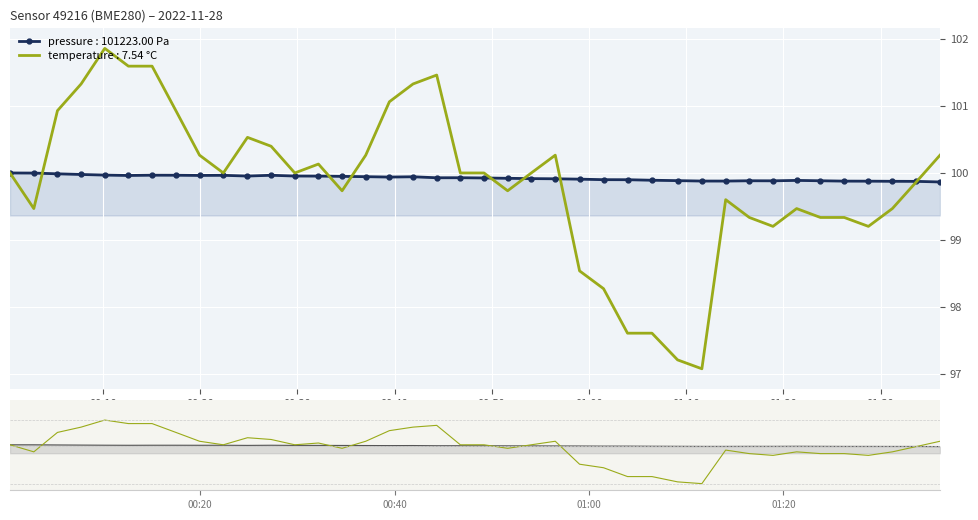

Is the value of temperature at 23 greater than the value of pressure at 12?

Yes